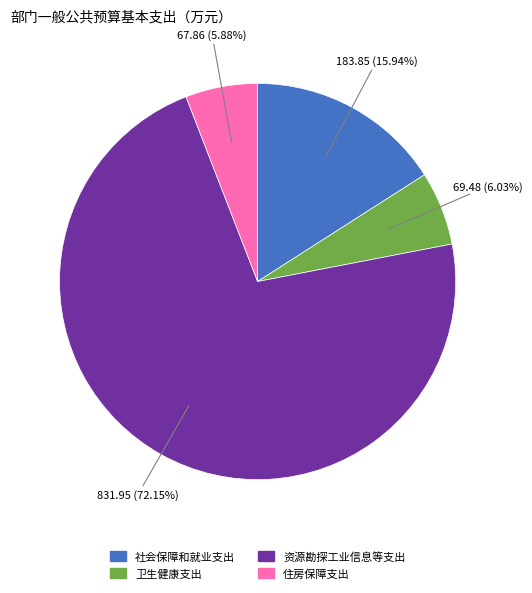

Is 资源勘探工业信息等支出 the majority of the pie?

Yes